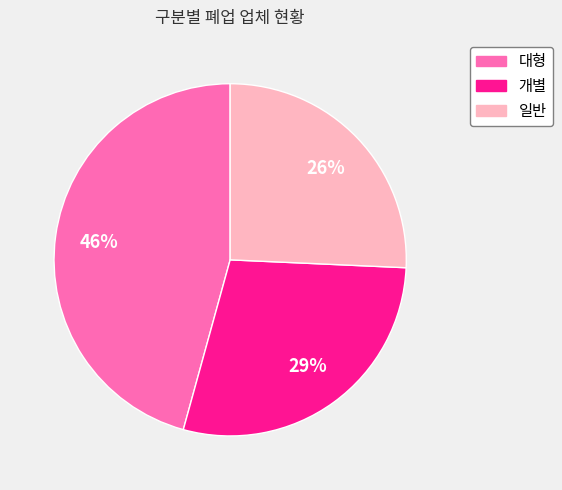

To the nearest percent, what percentage of the pie is 일반?

26%